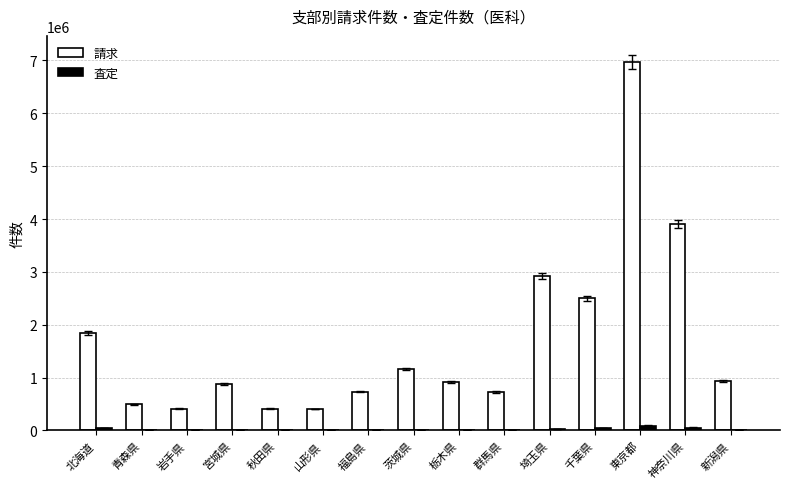

Count the number of data series in this chart.

2